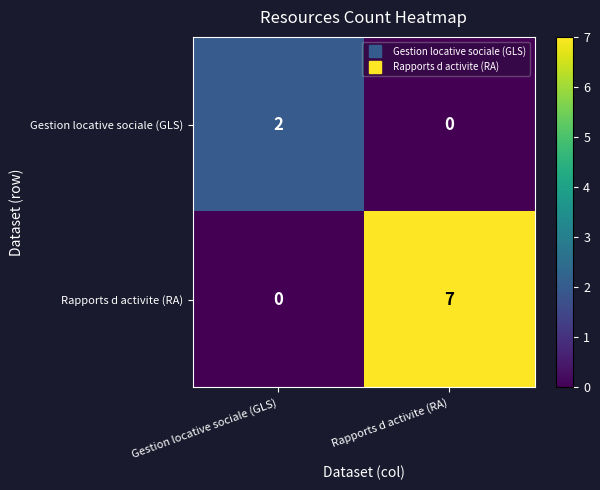

True or false: Gestion locative sociale (GLS) has a value of 0 at Rapports d activite (RA).

True